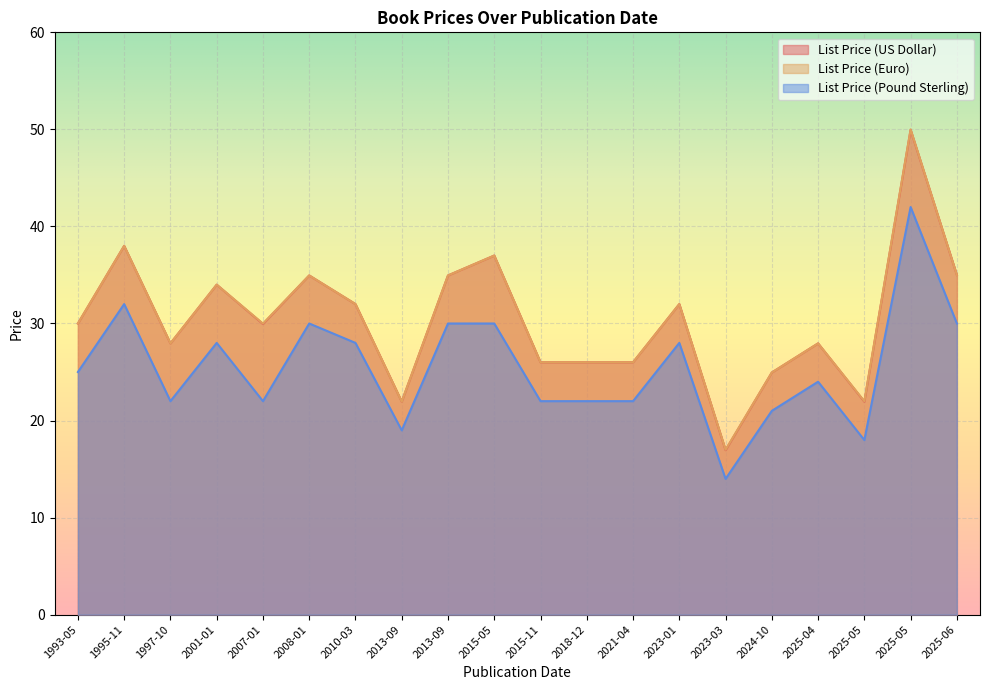

Reading left to right, extract all data points from this chart.

List Price (US Dollar): 2025-06-03=35.0	2025-05-27=21.9	2025-05-27=50.0	2025-04-08=27.9	1995-11-05=38.0	2010-03-30=32.0	2015-11-24=26.0	1993-05-20=30.0	2007-01-22=29.9	2021-04-27=26.0	2023-01-31=32.0	2018-12-18=26.0	2024-10-08=24.9	2008-01-17=35.0	2023-03-14=16.9	2013-09-14=35.0	1997-10-15=27.9	2001-01-03=34.0	2013-09-02=21.9	2015-05-19=37.0
List Price (Euro): 2025-06-03=35.0	2025-05-27=22.0	2025-05-27=50.0	2025-04-08=27.9	1995-11-05=38.0	2010-03-30=32.0	2015-11-24=26.0	1993-05-20=30.0	2007-01-22=30.0	2021-04-27=26.0	2023-01-31=32.0	2018-12-18=26.0	2024-10-08=24.9	2008-01-17=35.0	2023-03-14=17.0	2013-09-14=35.0	1997-10-15=27.9	2001-01-03=34.0	2013-09-02=21.9	2015-05-19=37.0
List Price (Pound Sterling): 2025-06-03=30.0	2025-05-27=18.0	2025-05-27=42.0	2025-04-08=24.0	1995-11-05=32.0	2010-03-30=28.0	2015-11-24=22.0	1993-05-20=25.0	2007-01-22=22.0	2021-04-27=22.0	2023-01-31=28.0	2018-12-18=22.0	2024-10-08=21.0	2008-01-17=30.0	2023-03-14=14.0	2013-09-14=30.0	1997-10-15=22.0	2001-01-03=28.0	2013-09-02=19.0	2015-05-19=30.0